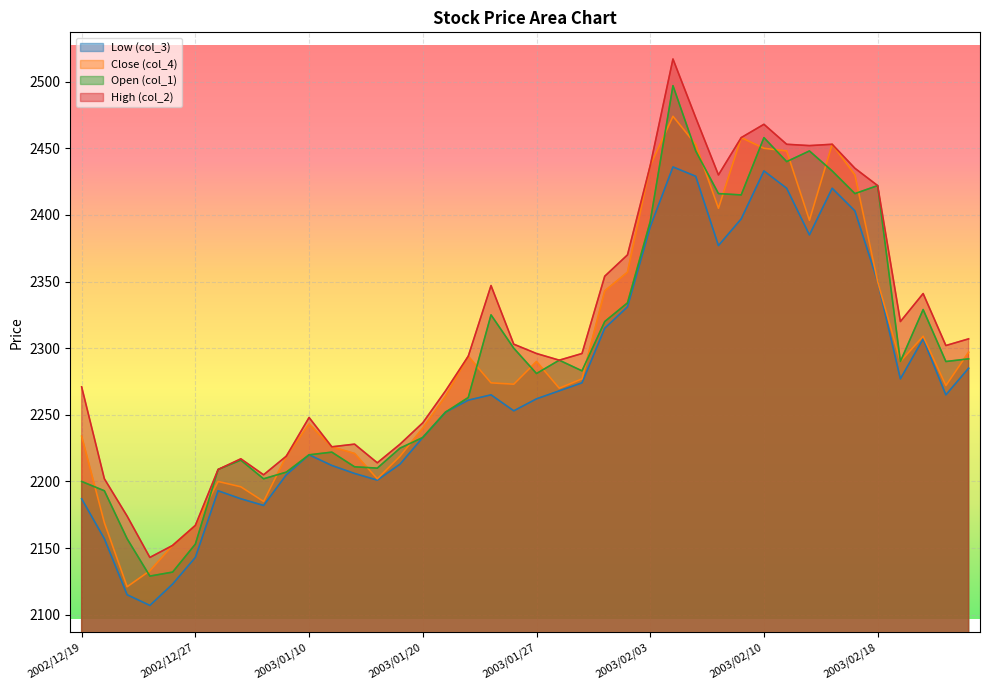

What are all the series names shown in the legend?

Low (col_3), Close (col_4), Open (col_1), High (col_2)